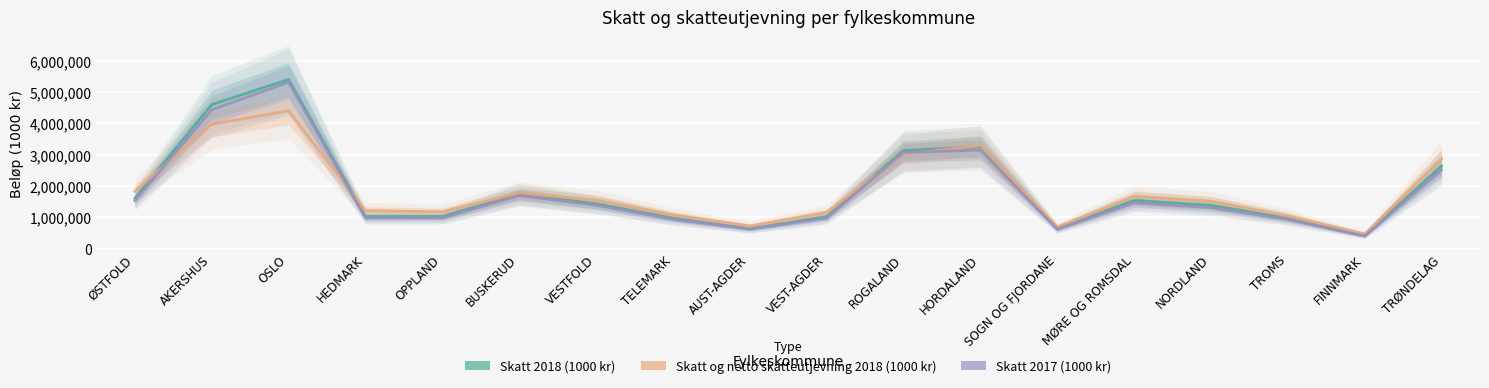

How many intersections are there between Skatt 2018 (1000 kr) and Skatt og netto skatteutjevning 2018 (1000 kr)?

4